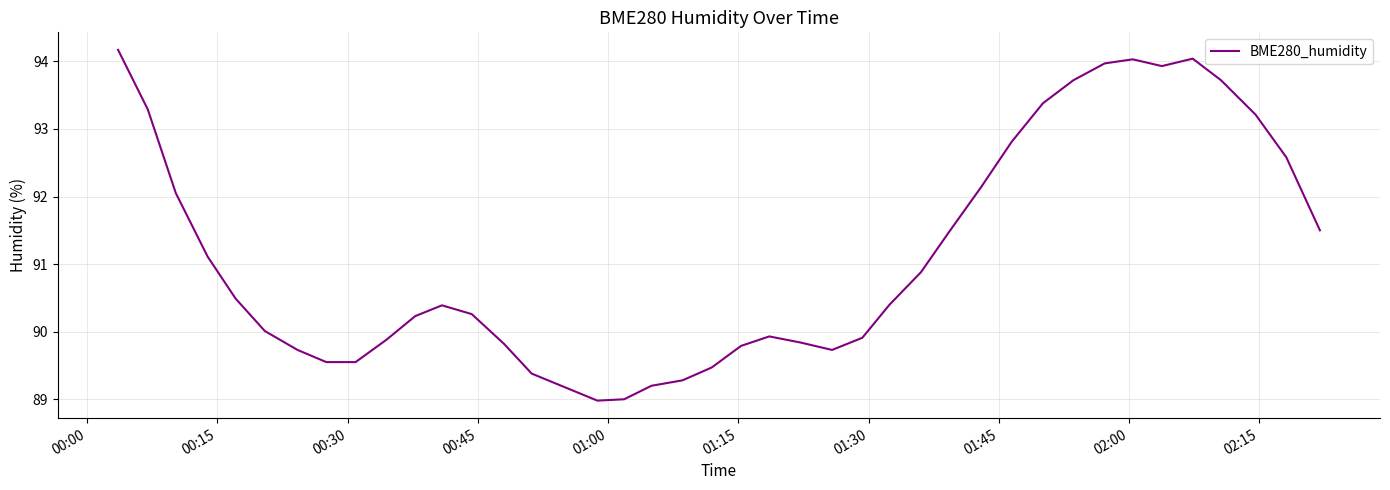

What is the difference between the maximum and minimum values?

5.2